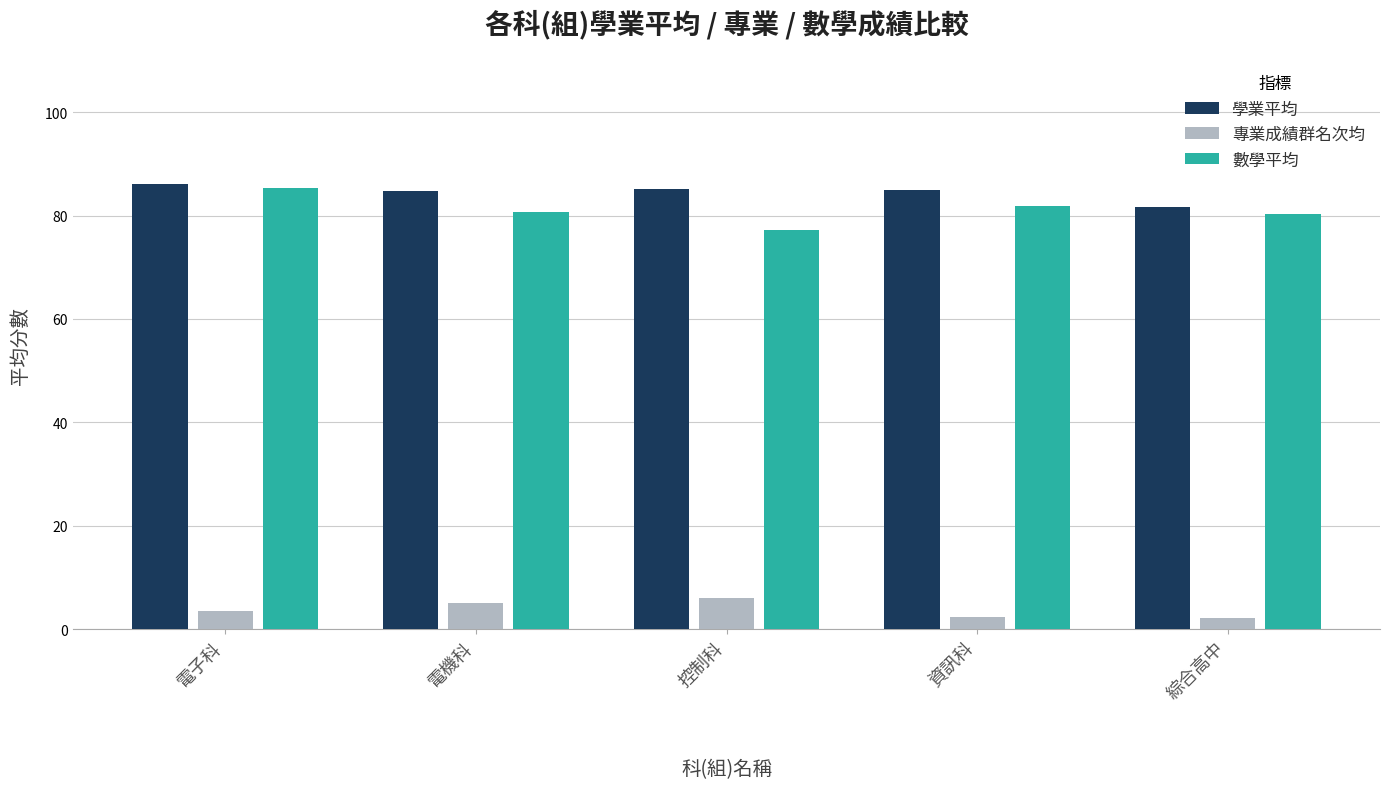

What is the average value of the 專業成績群名次均 series?

3.8